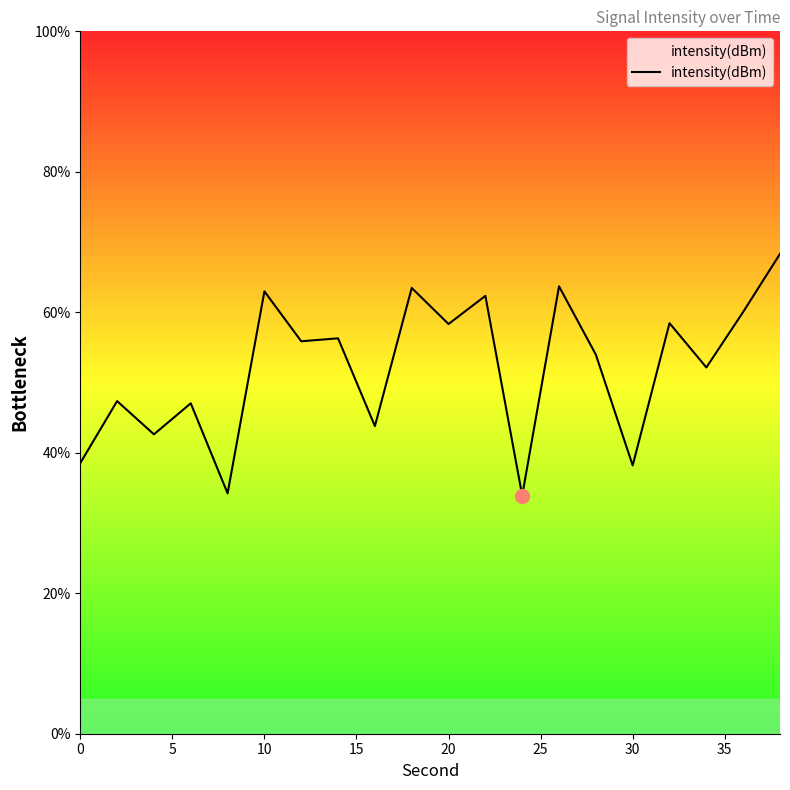

What is the greatest value displayed?

68.3